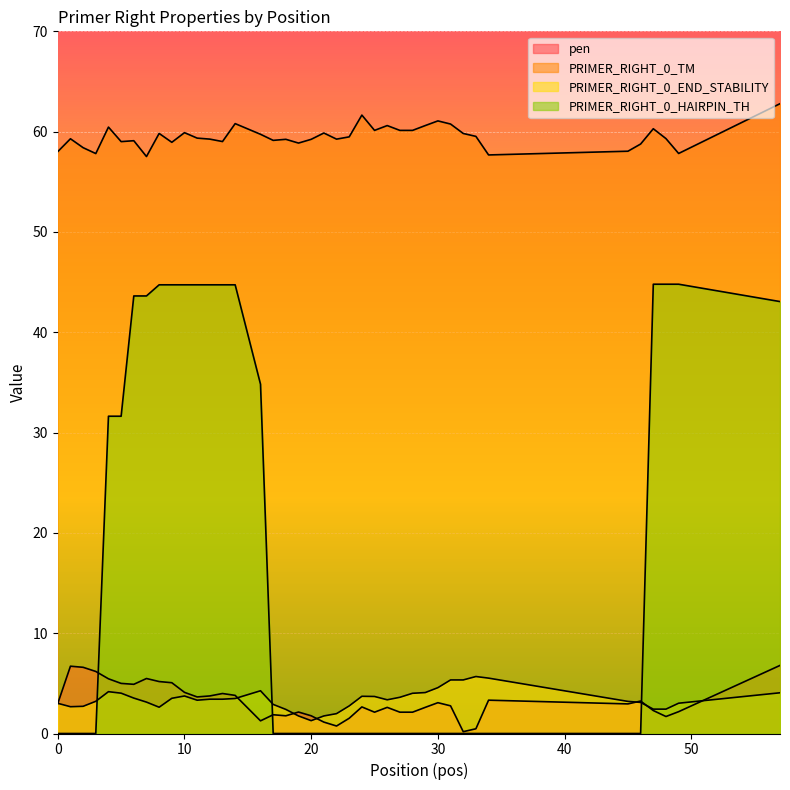

How many data points in pen are less than 2?

10